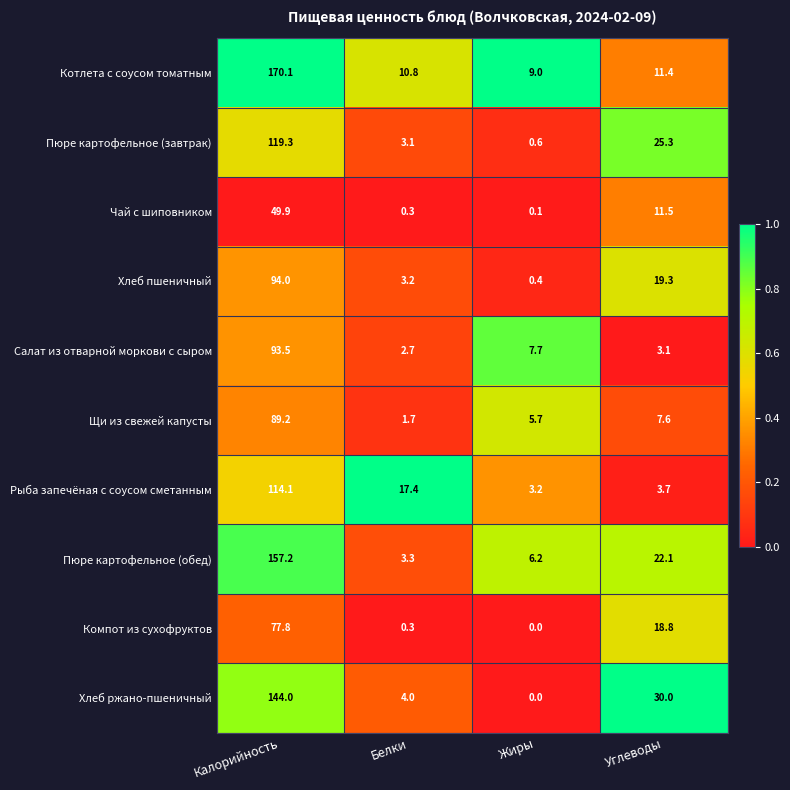

What is the greatest value displayed?

170.1